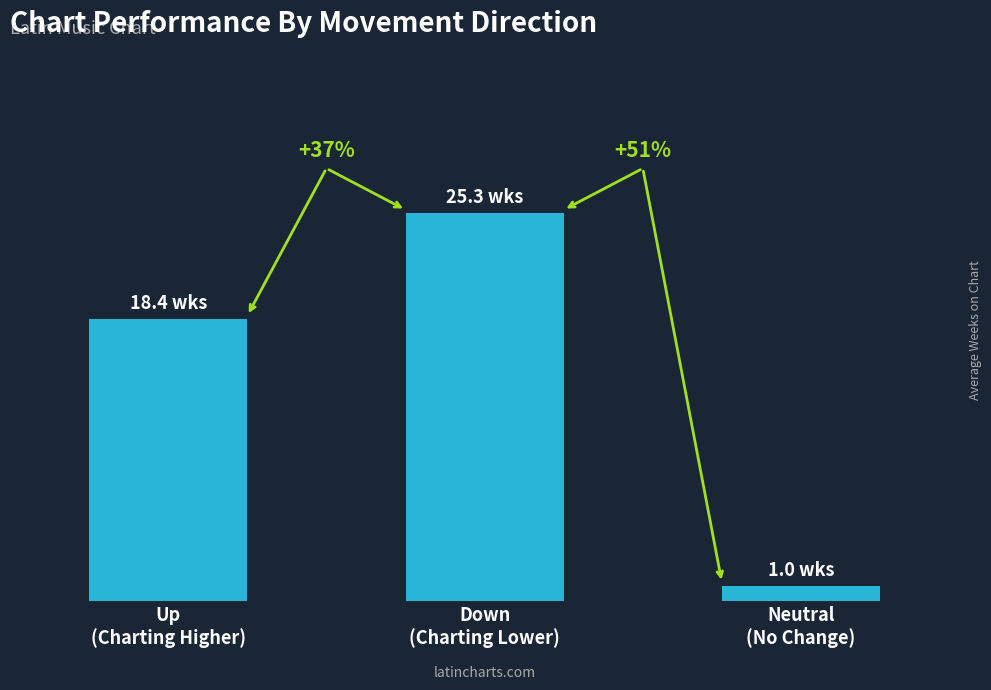

Rank the categories by value from lowest to highest.

Neutral
(No Change), Up
(Charting Higher), Down
(Charting Lower)